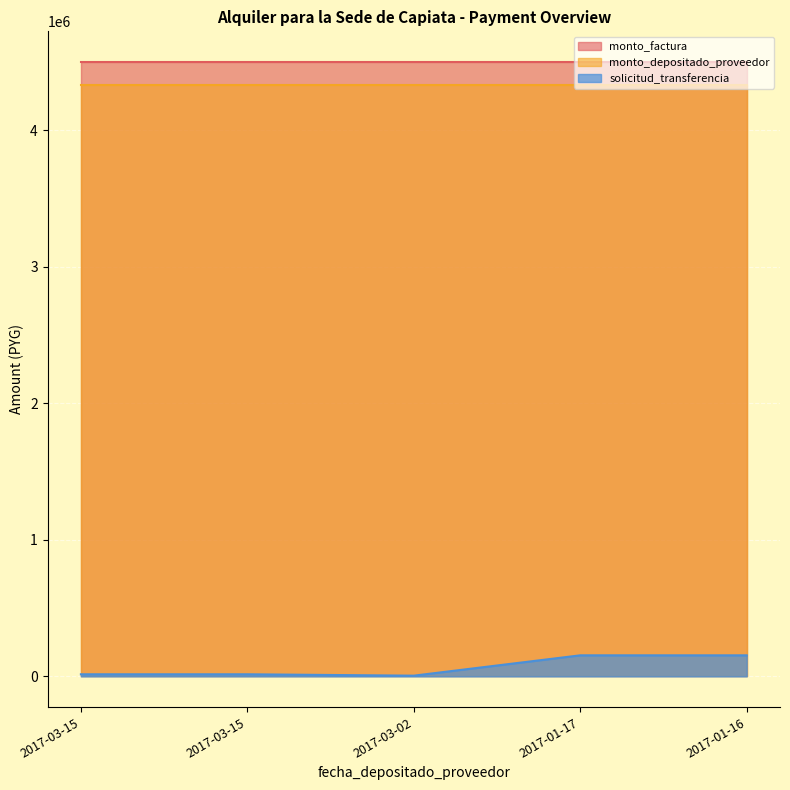

What is the total value across all series at 2017-03-15?

8848896